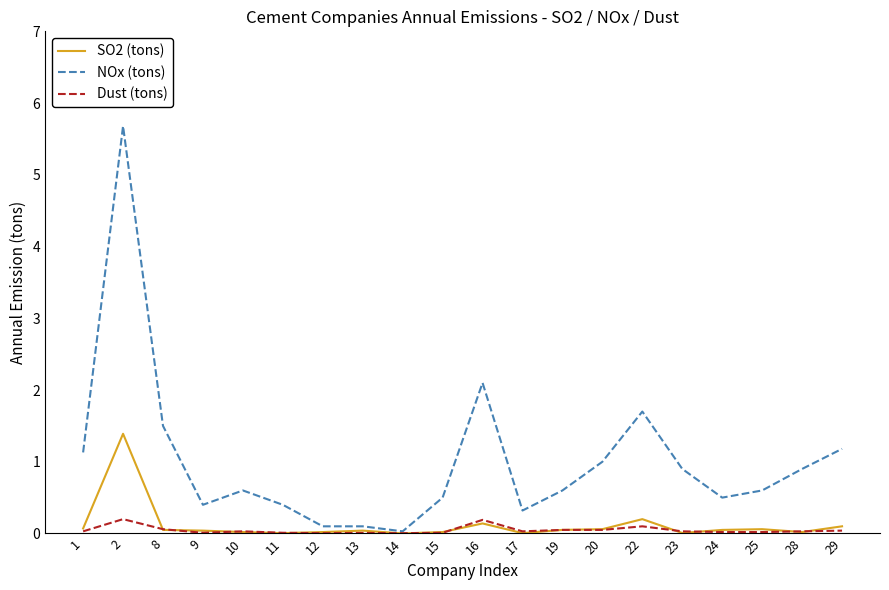

What is the maximum value shown in the chart?

5.7